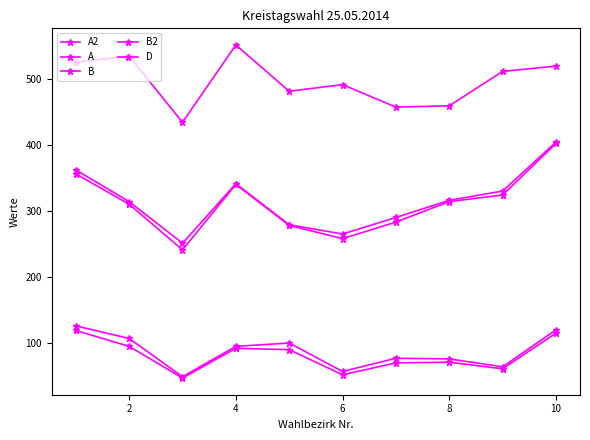

What is the difference between the maximum and minimum values in the A series?

117